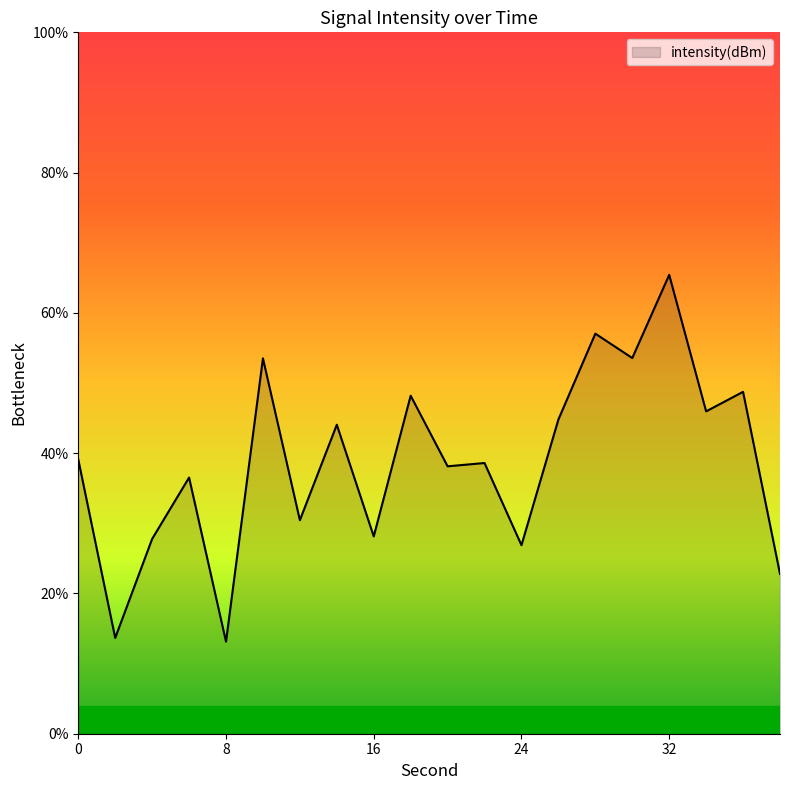

What is the greatest value displayed?

65.4